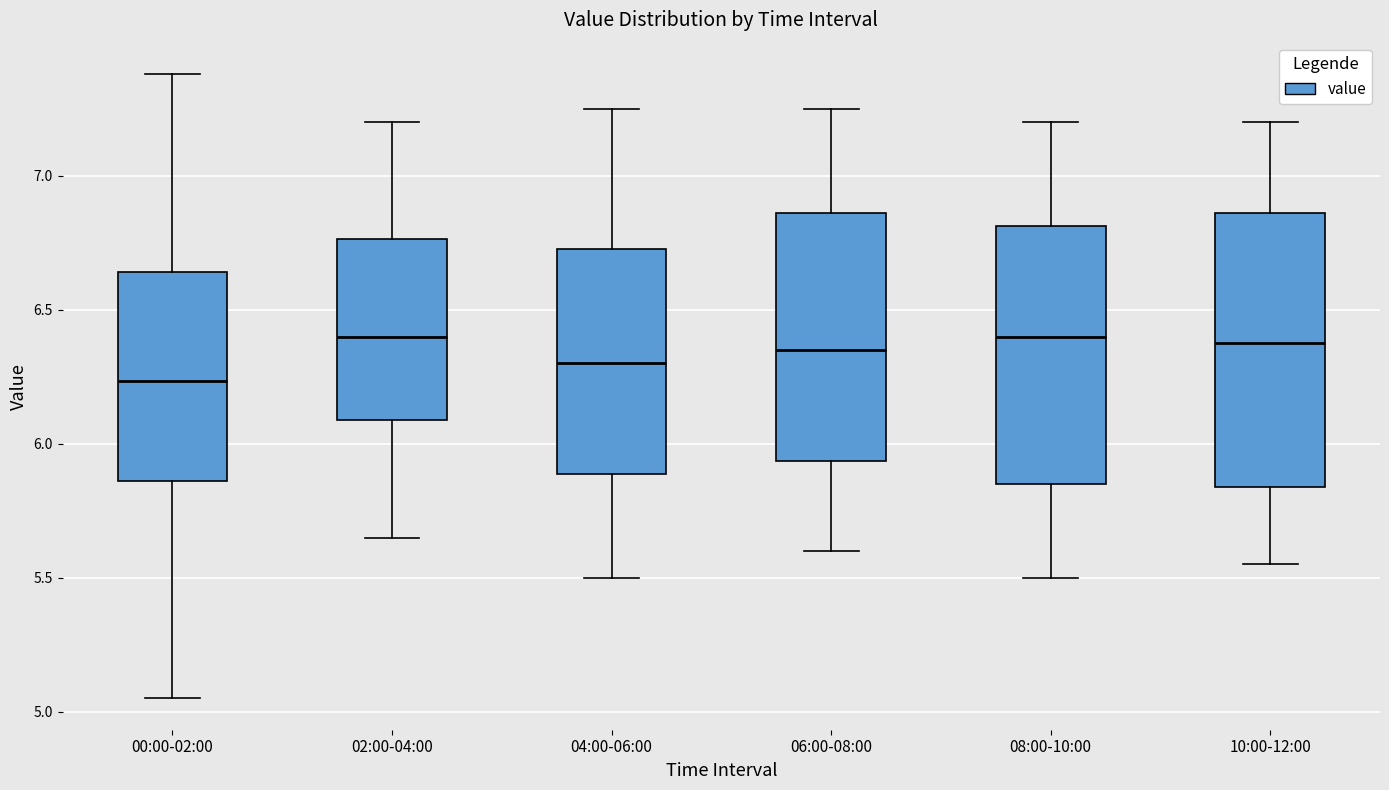

Reading left to right, transcribe this box plot: for each box, give where its median line is, the range the box spans, and where its two whiskers end, as read against the y-axis. The values are not printed on the chart, so give them approximately, as read against the axis.

00:00-02:00: median 6.25, box 5.85 to 6.65, whiskers 5.05 to 7.40
02:00-04:00: median 6.40, box 6.10 to 6.75, whiskers 5.65 to 7.20
04:00-06:00: median 6.30, box 5.90 to 6.75, whiskers 5.50 to 7.25
06:00-08:00: median 6.35, box 5.95 to 6.85, whiskers 5.60 to 7.25
08:00-10:00: median 6.40, box 5.85 to 6.80, whiskers 5.50 to 7.20
10:00-12:00: median 6.40, box 5.85 to 6.85, whiskers 5.55 to 7.20